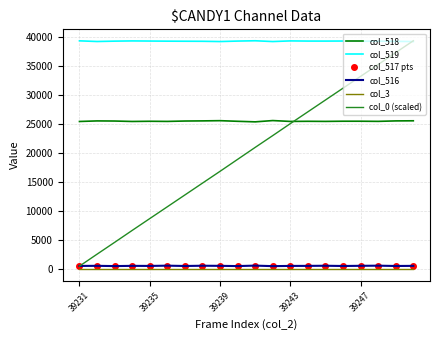

True or false: col_3 and col_516 intersect in this chart.

False